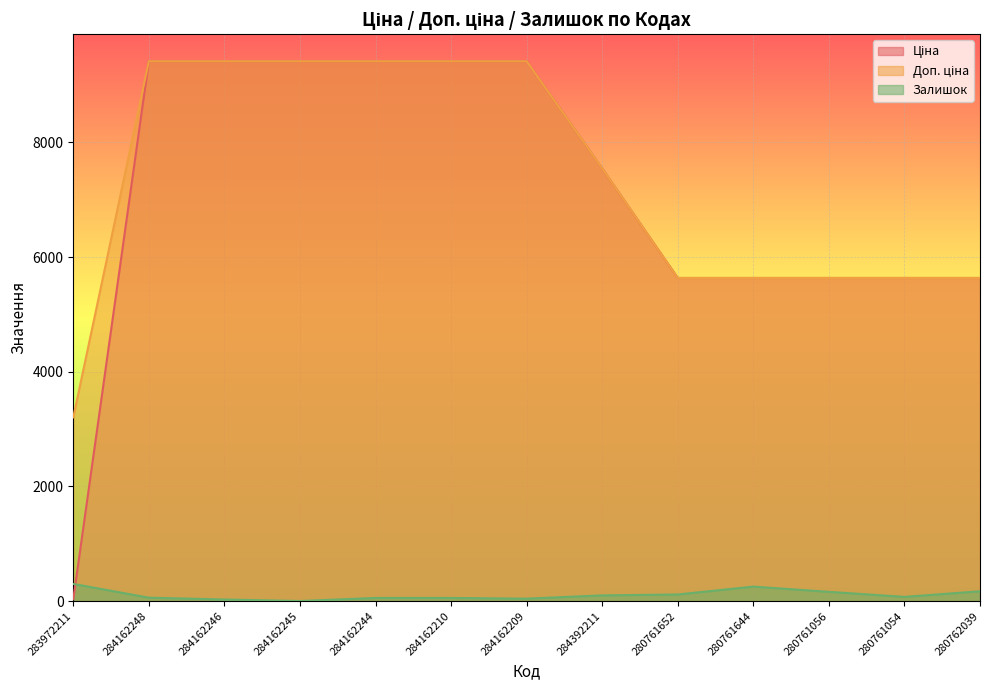

At which category is the sum across all series the highest?

284162248